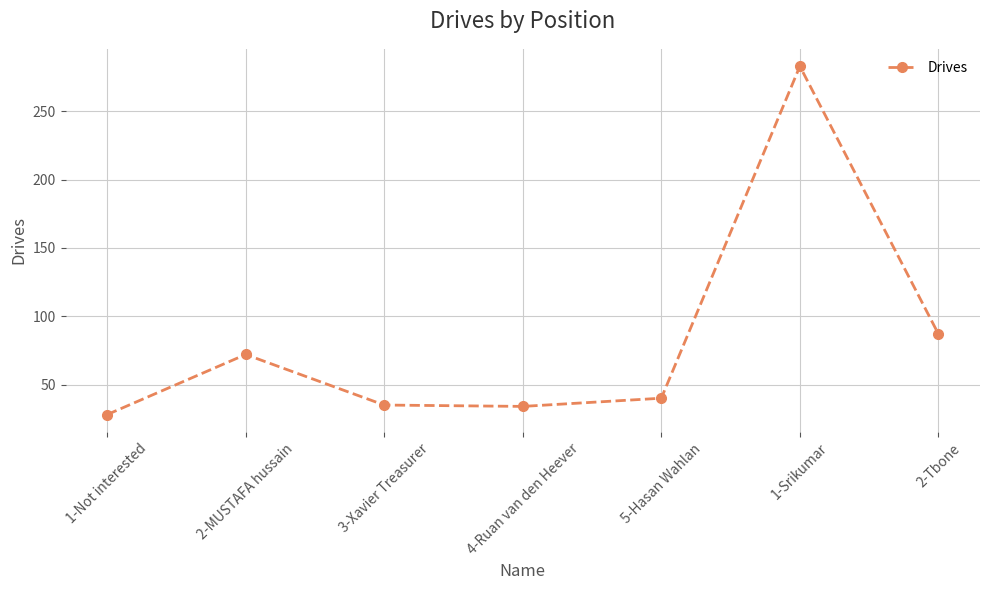

What is the minimum value shown in the chart?

28